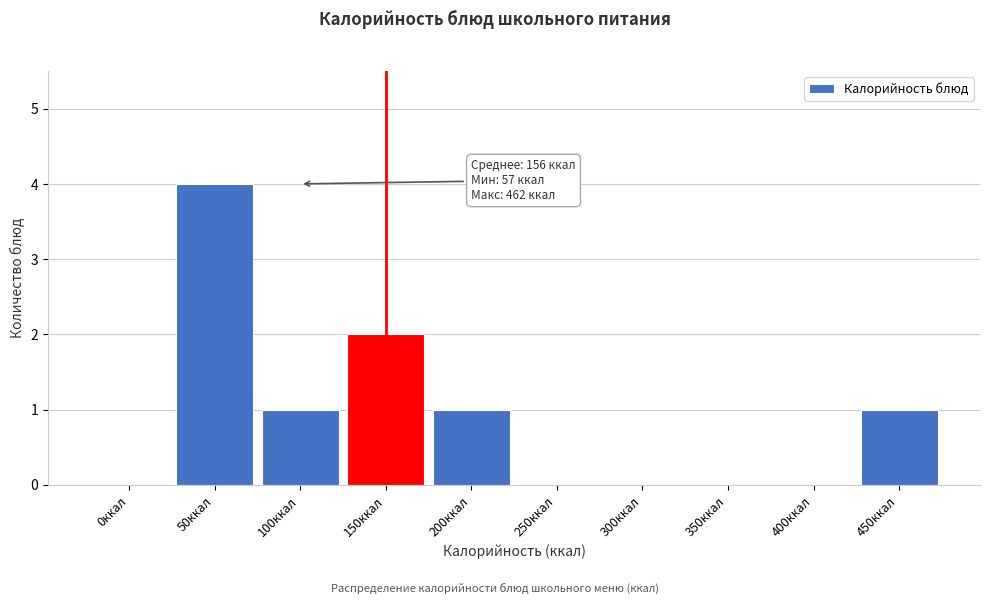

Reading right to left, transcribe all the data shown in this chart.

450ккал=1	400ккал=0	350ккал=0	300ккал=0	250ккал=0	200ккал=1	150ккал=2	100ккал=1	50ккал=4	0ккал=0